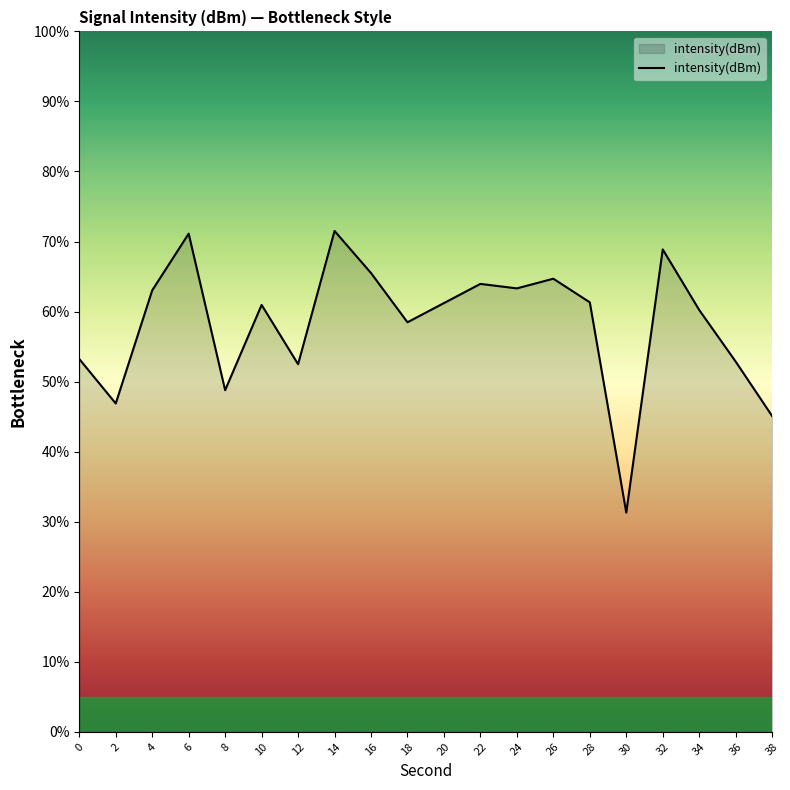

Read the value at 0.

53.2